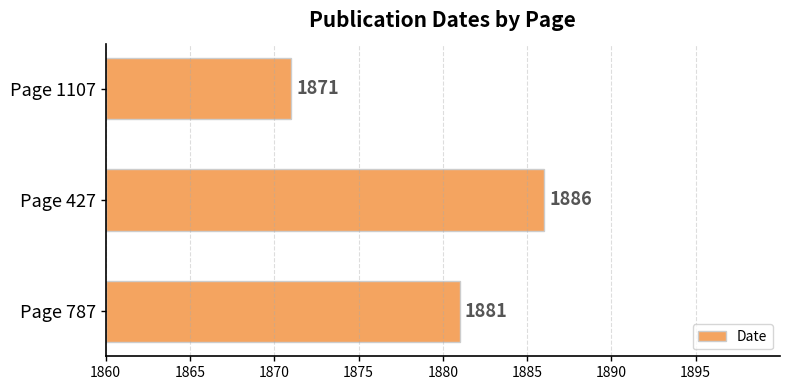

Does the chart contain any negative values?

No